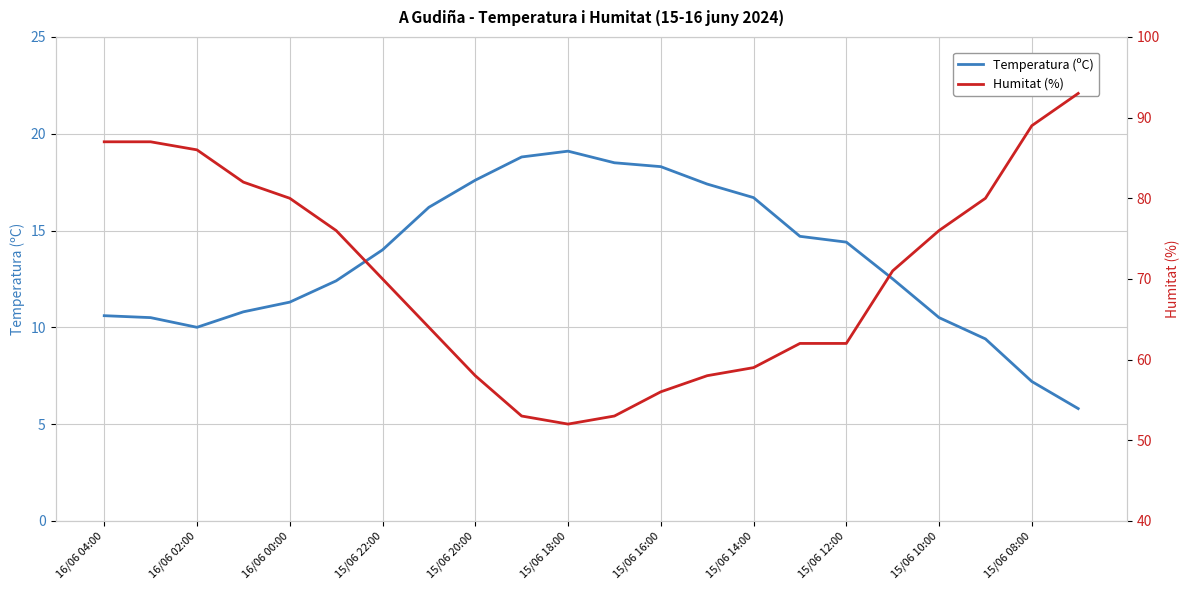

Is this an area chart (filled region under the line)?

No